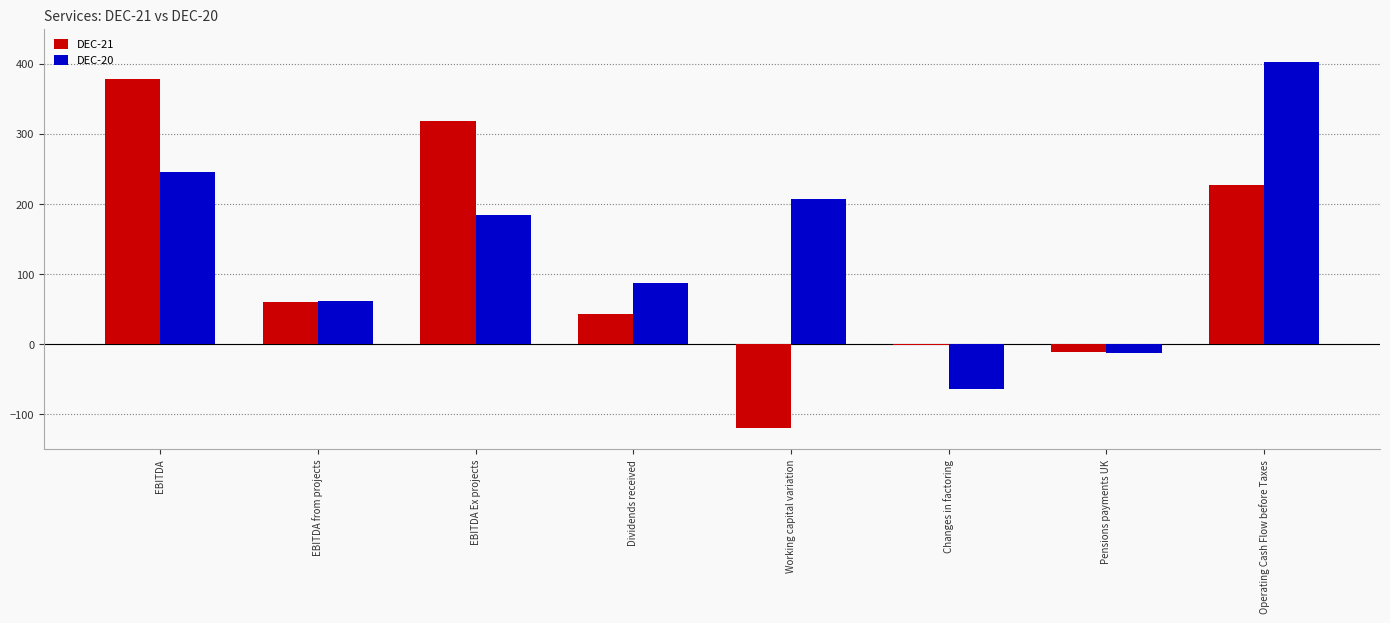

What is the maximum value for DEC-21?

378